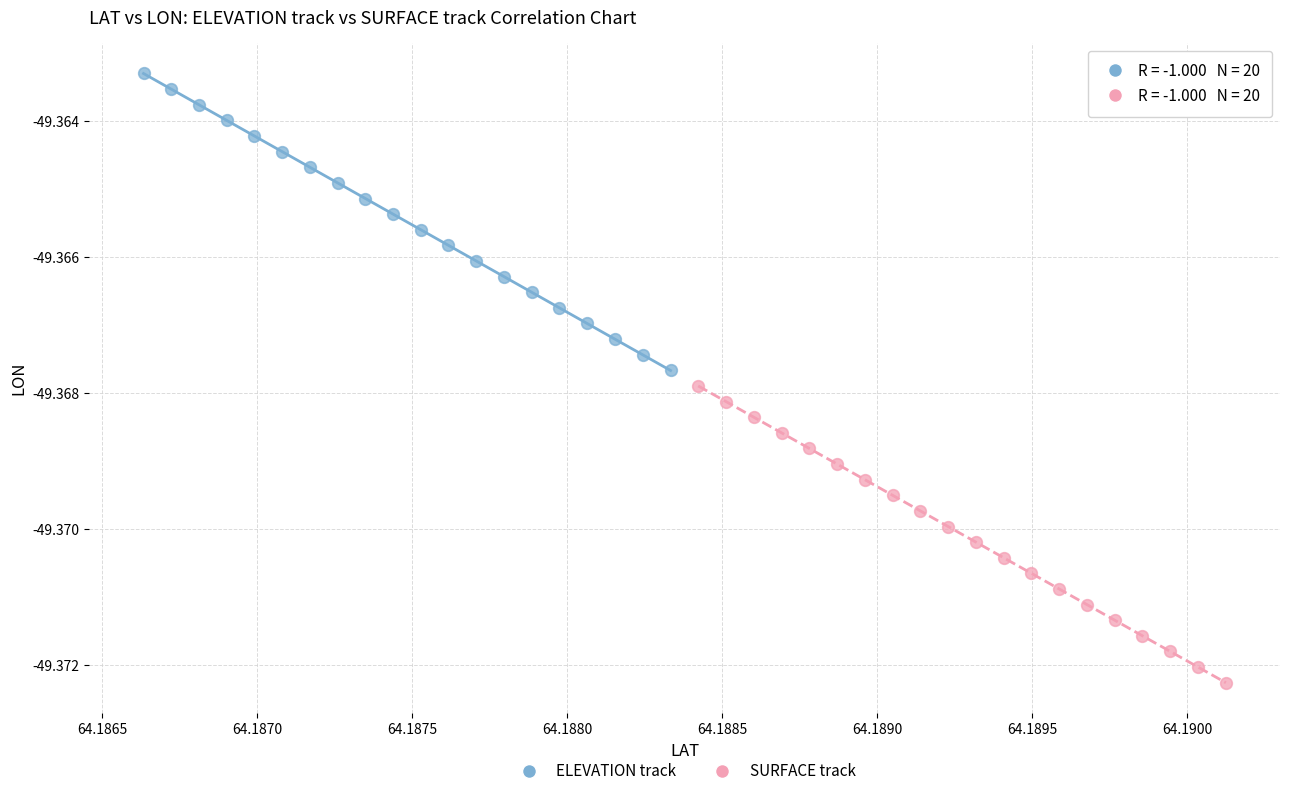

Which series has the widest spread of Y values?

ELEVATION track